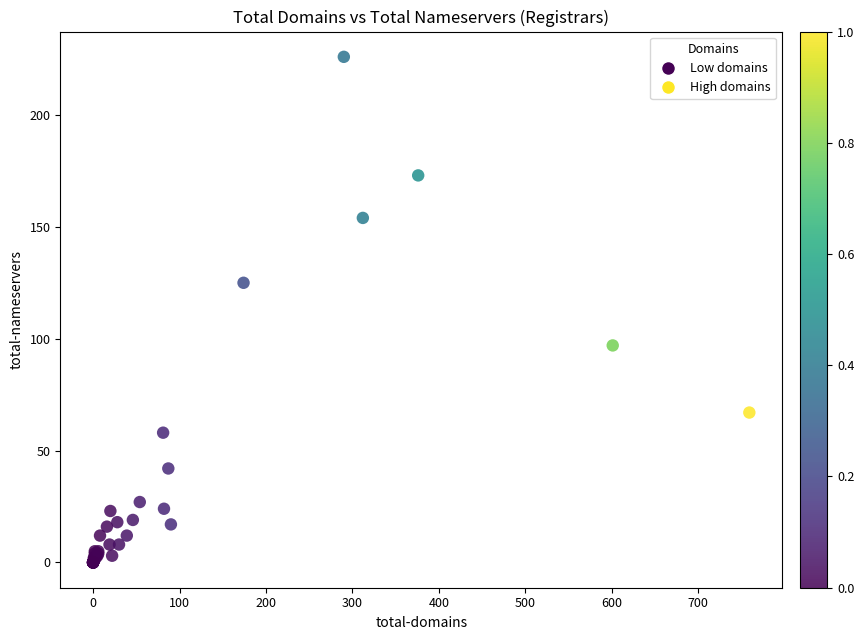

What Y value in the scatter plot is closest to 113?

125